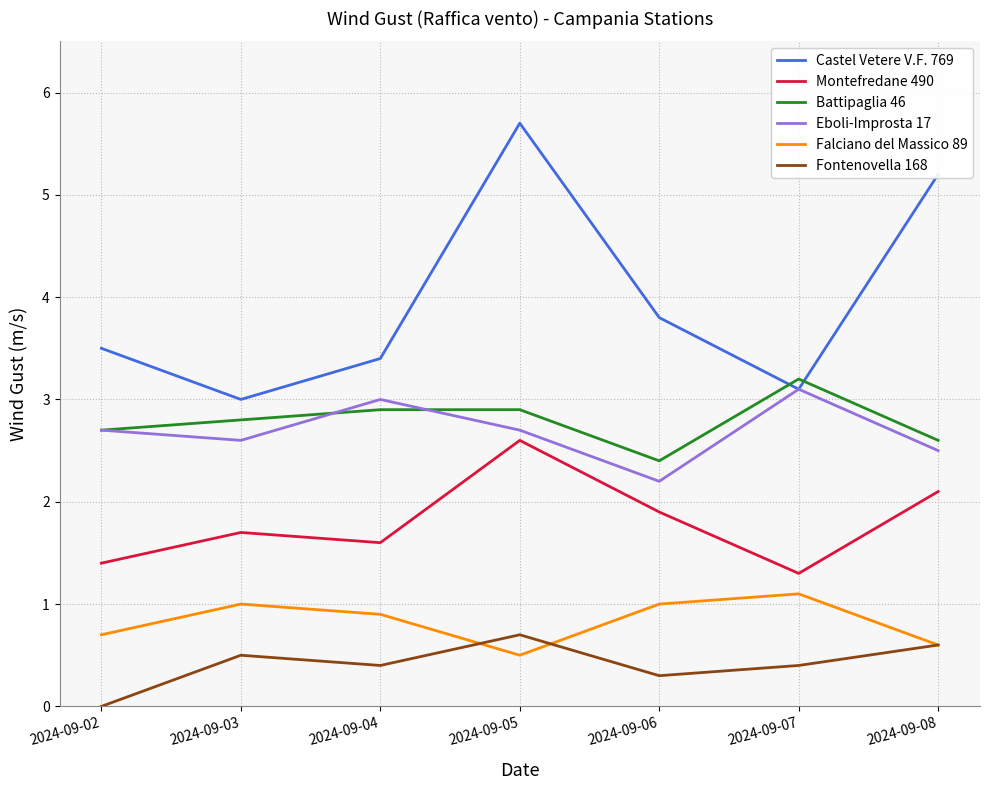

The value of Montefredane 490 at 2024-09-06 is 0.9. True or false?

False